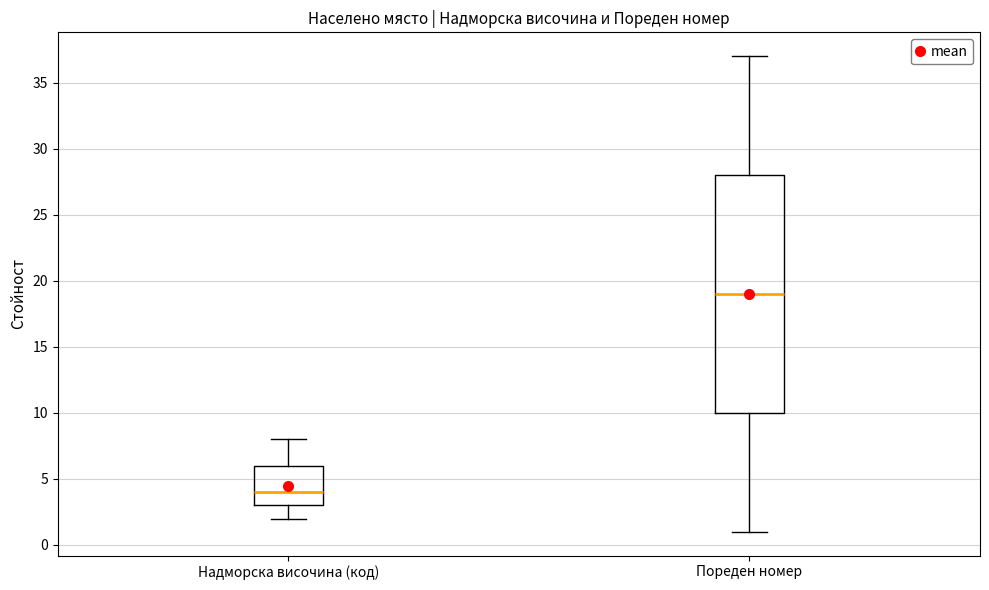

Which box has the lowest median line?

Надморска височина (код)